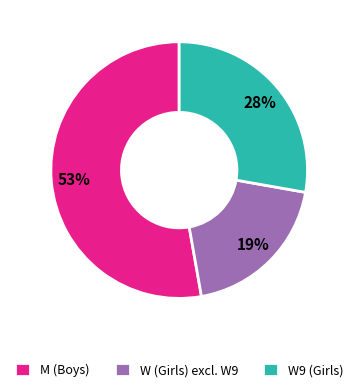

What is the smallest slice in the pie chart?

W (Girls) excl. W9